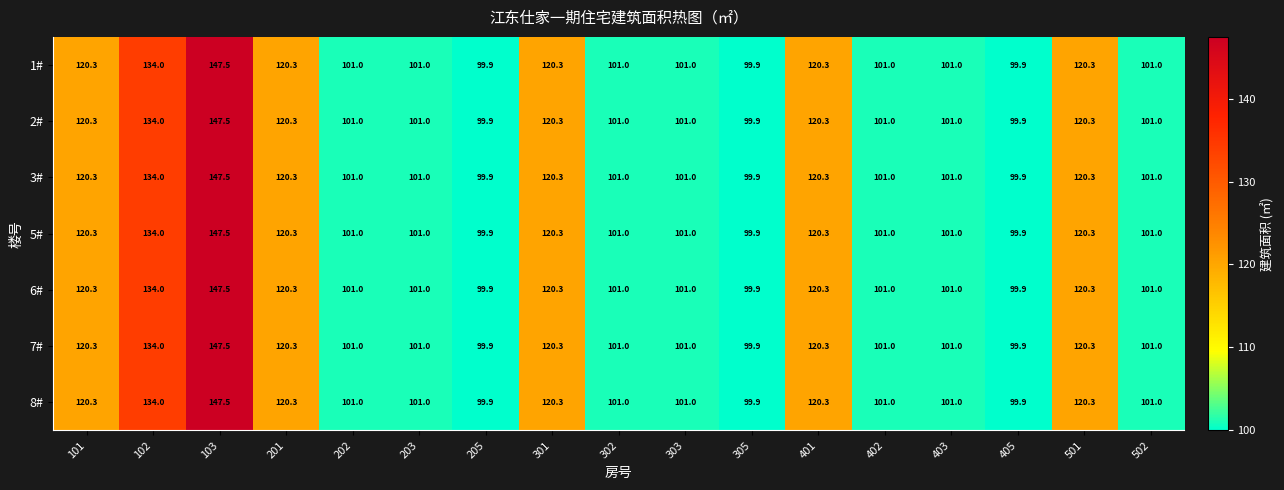

Is it true that 7# equals 120.3 at 201?

True